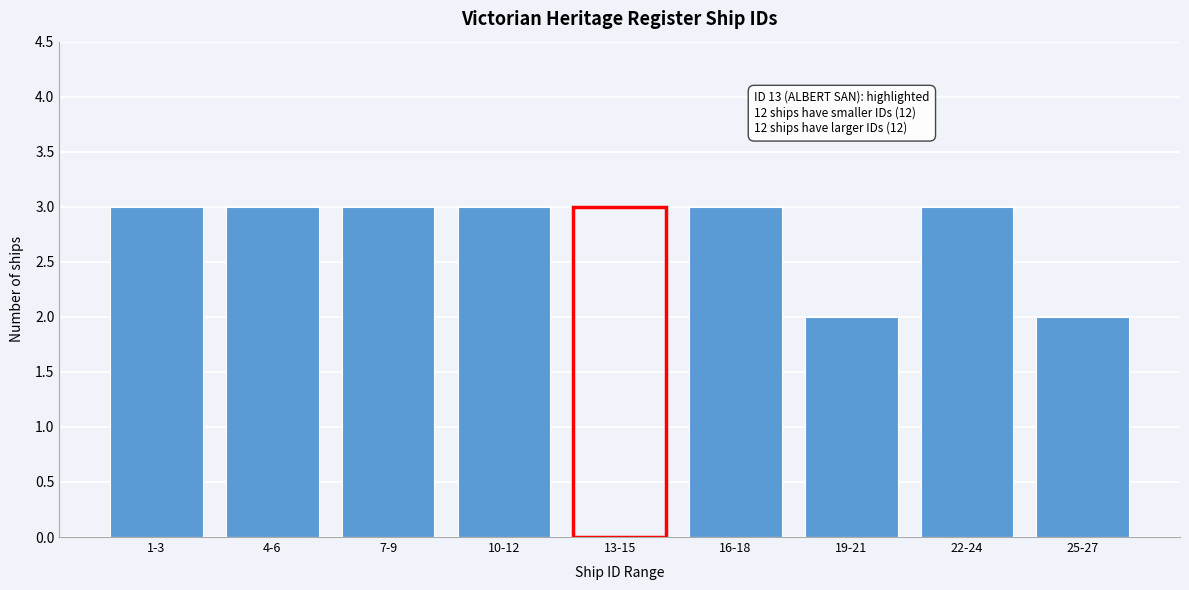

Reading right to left, transcribe all the data shown in this chart.

2	3	2	3	3	3	3	3	3